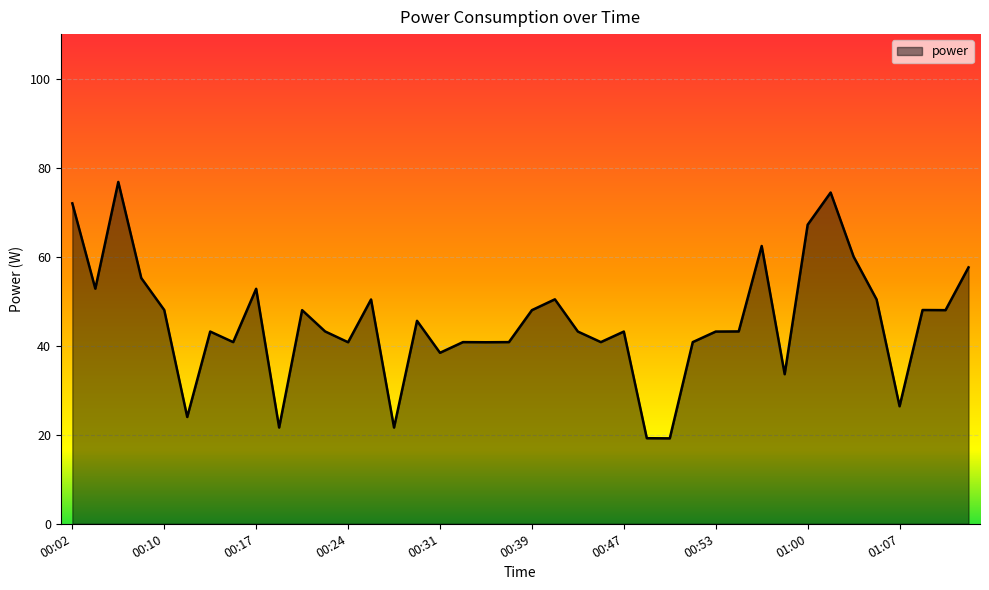

What is the smallest value displayed?

19.2